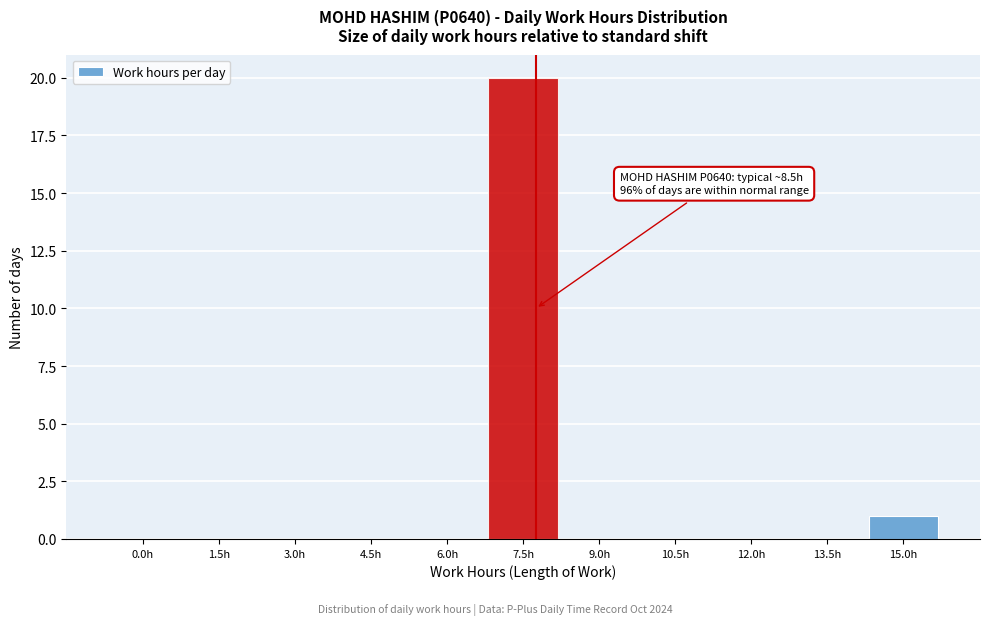

Reading left to right, transcribe all the data shown in this chart.

0.0h=0	1.5h=0	3.0h=0	4.5h=0	6.0h=0	7.5h=20	9.0h=0	10.5h=0	12.0h=0	13.5h=0	15.0h=1